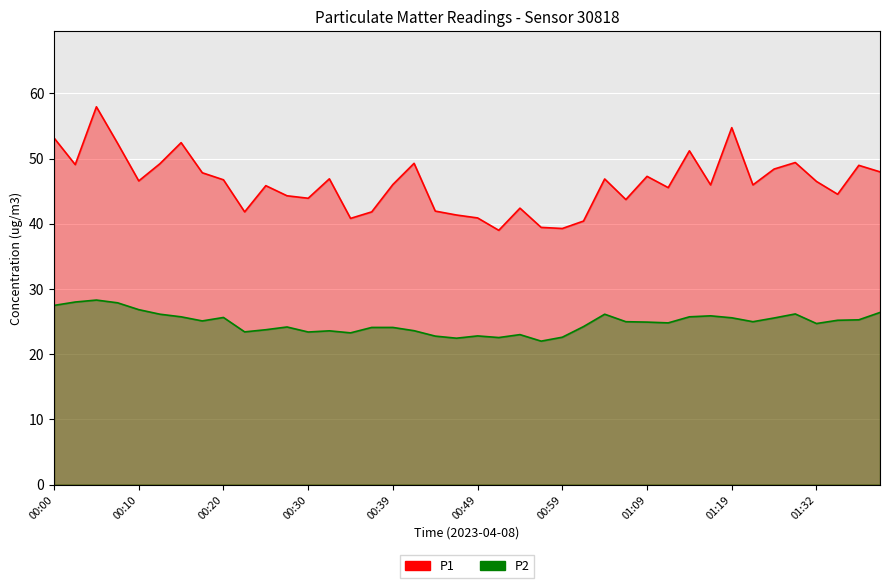

How many lines are shown in the chart?

2